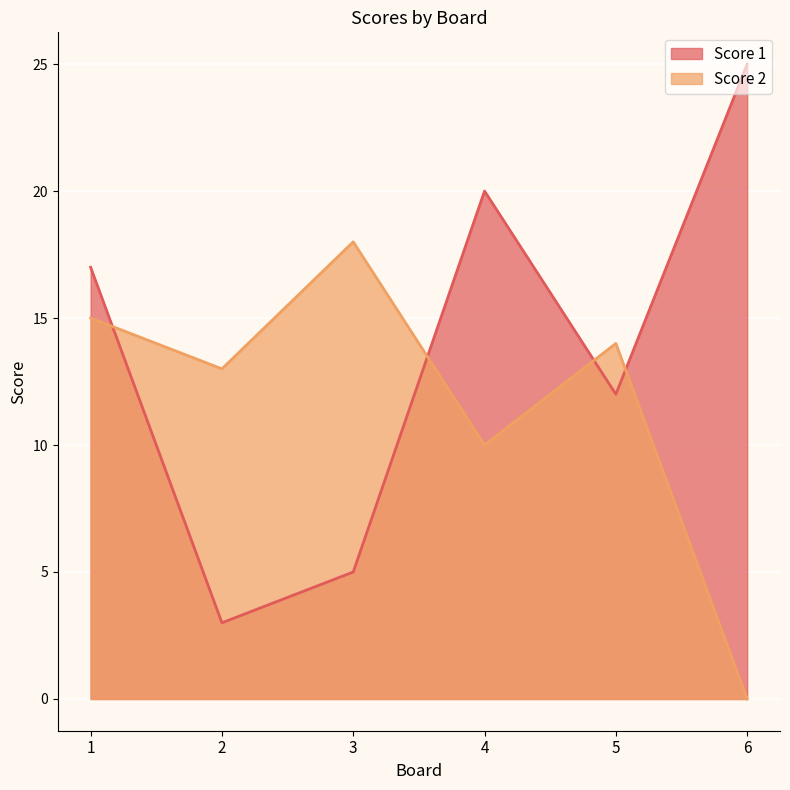

Between 6 and 2, which is larger?

6